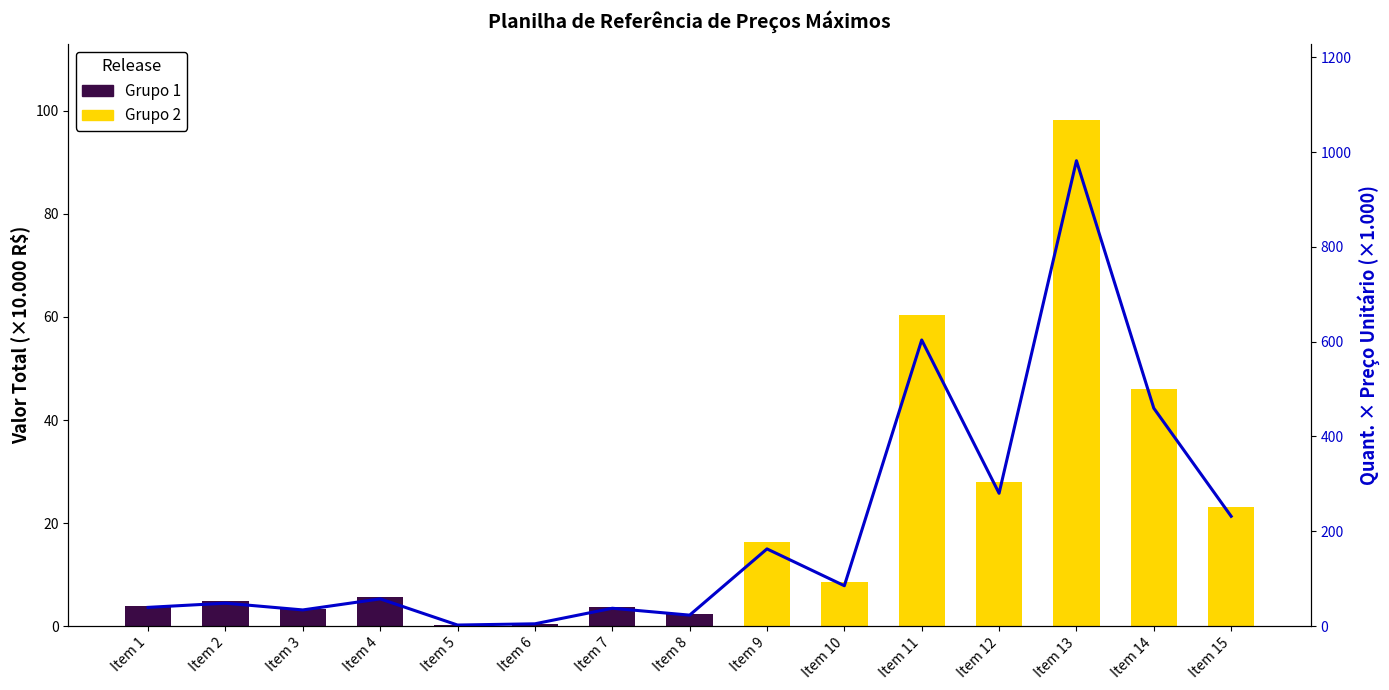

Between Item 7 and Item 2, which is larger?

Item 2